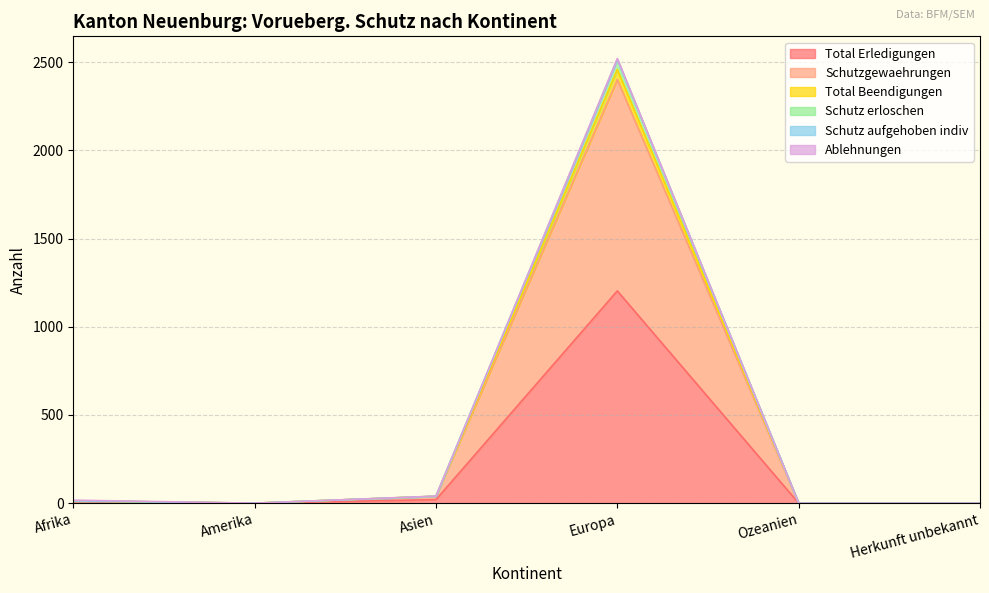

How many values in the Total Erledigungen series exceed 10?

2